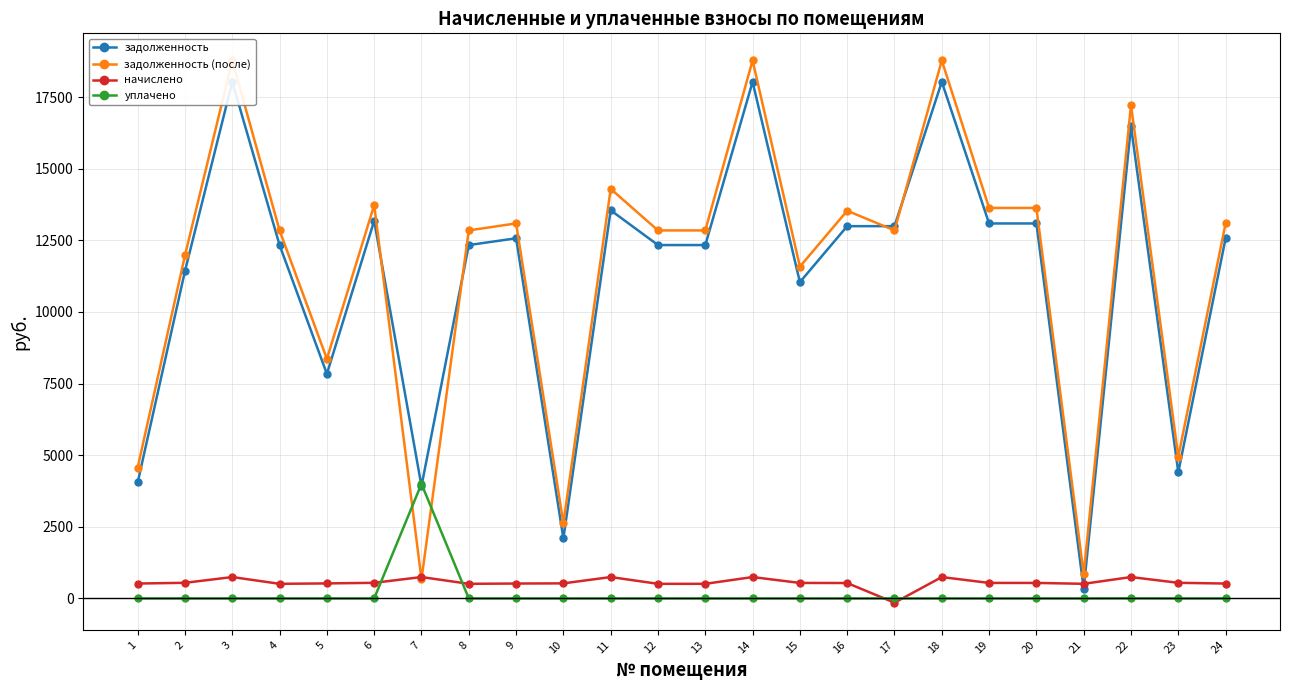

How many data points in начислено are less than 542?

12